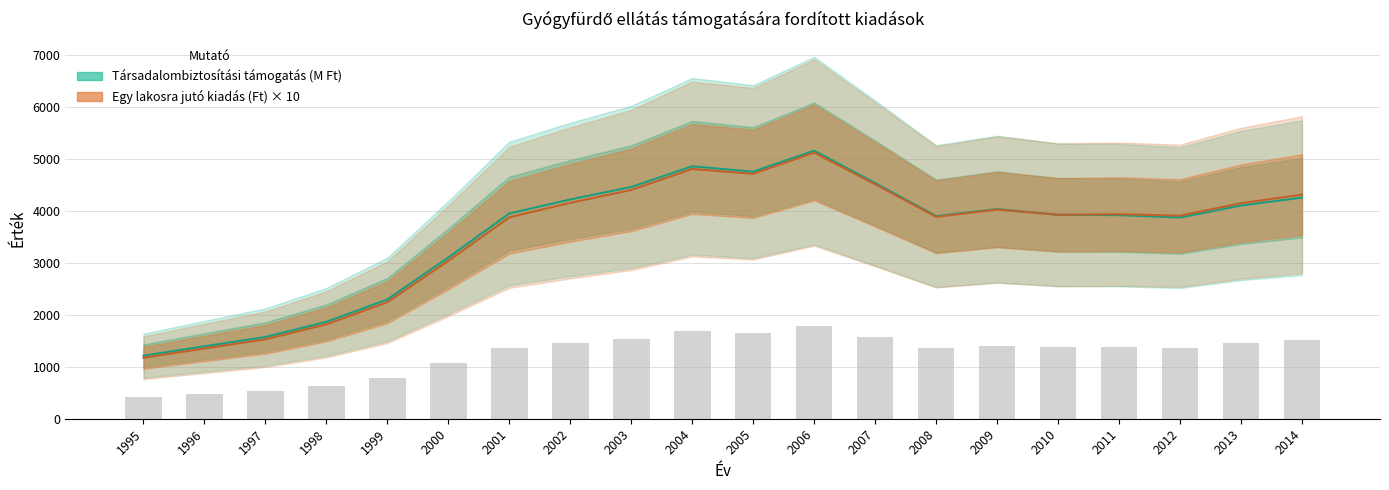

Which series has the widest spread of values?

Egy lakosra jutó kiadás (Ft)